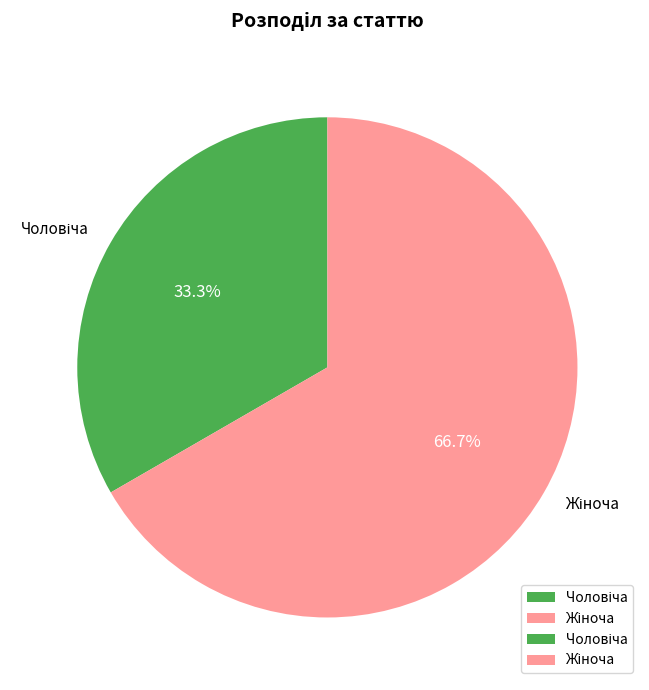

Is there a majority slice in this chart?

Yes